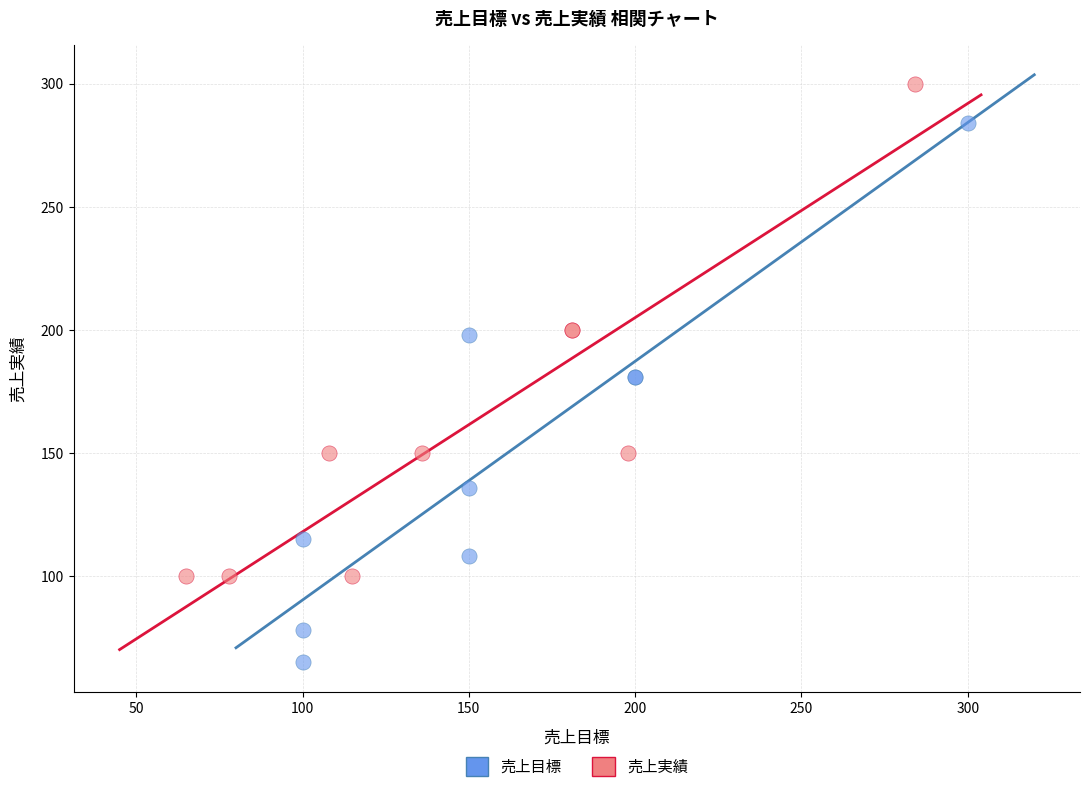

Which series reaches the maximum Y coordinate?

売上実績